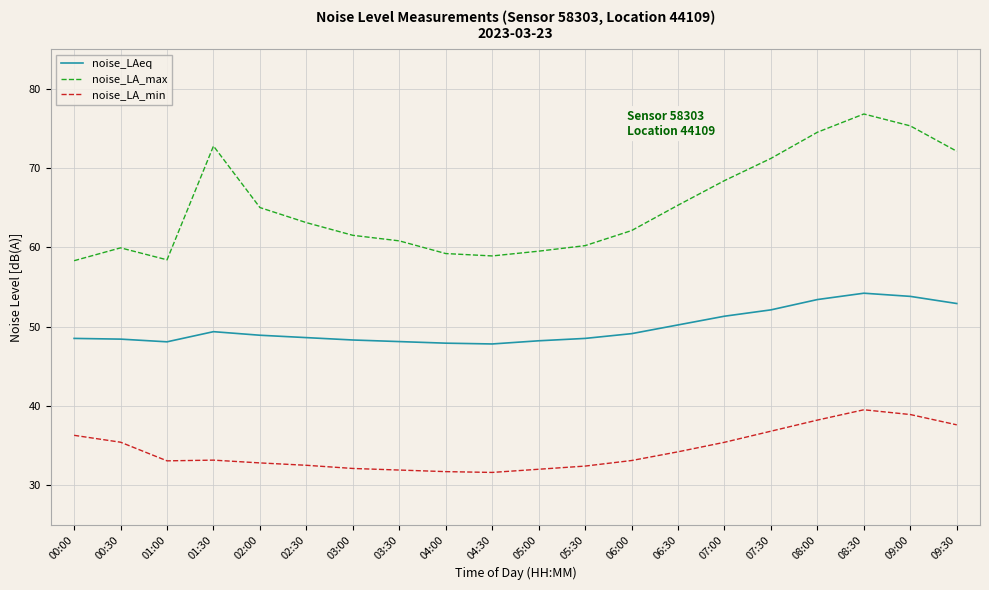

What position from the right is 04:00?

12